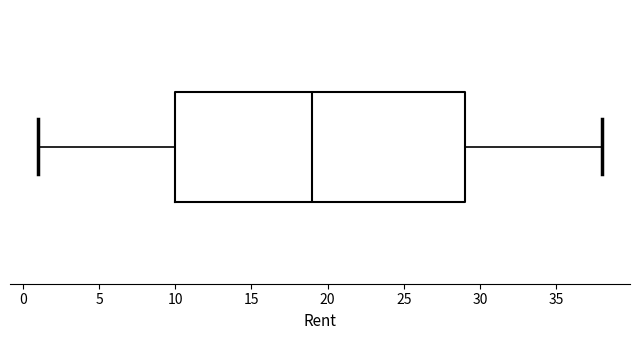

Transcribe this box plot: give where the median line is, the range the box spans, and where the two whiskers end, as read against the x-axis. The values are not printed on the chart, so give them approximately, as read against the axis.

median 19, box 10 to 29, whiskers 1 to 38